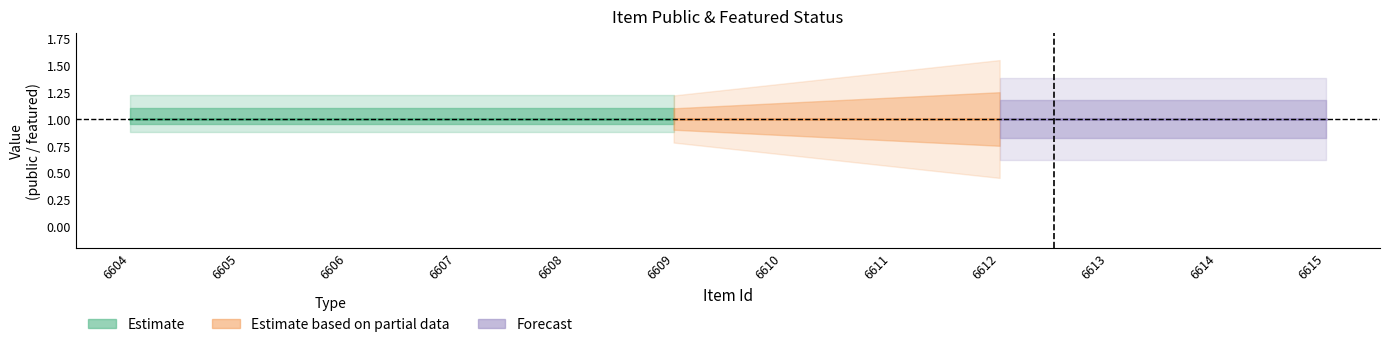

Which category has the highest value in the public series?

6604